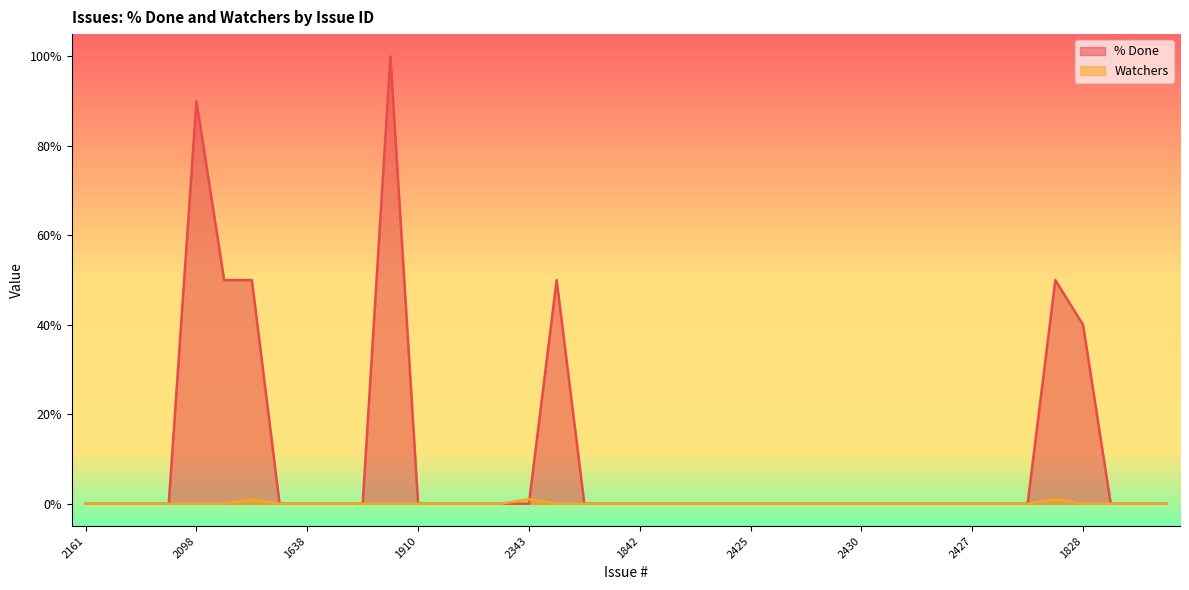

What is the average value of the % Done series?

11